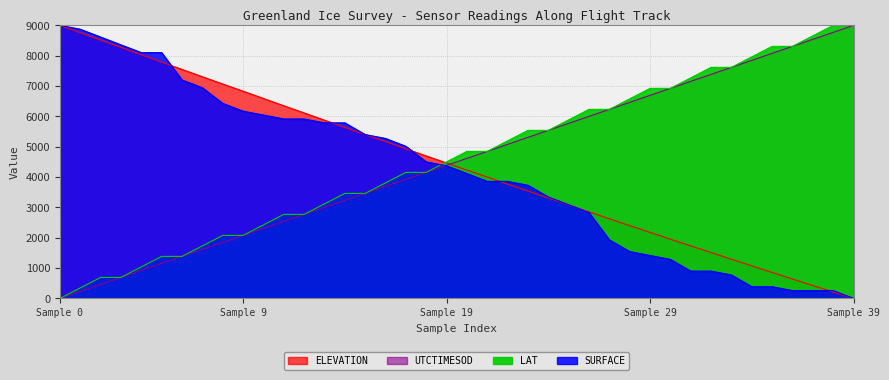

What is the average value of the UTCTIMESOD series?

4500.0